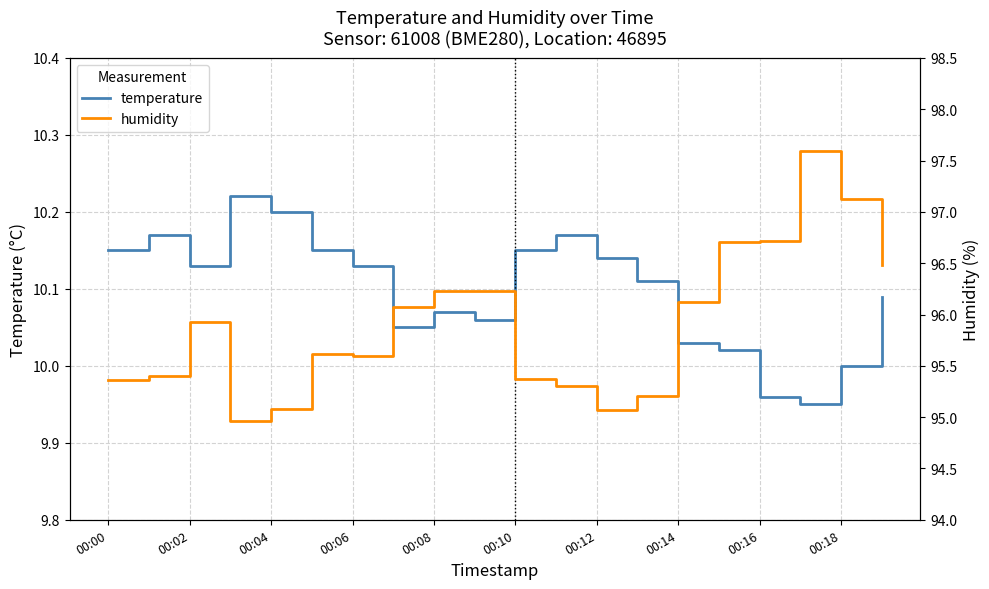

How many lines are shown in the chart?

2